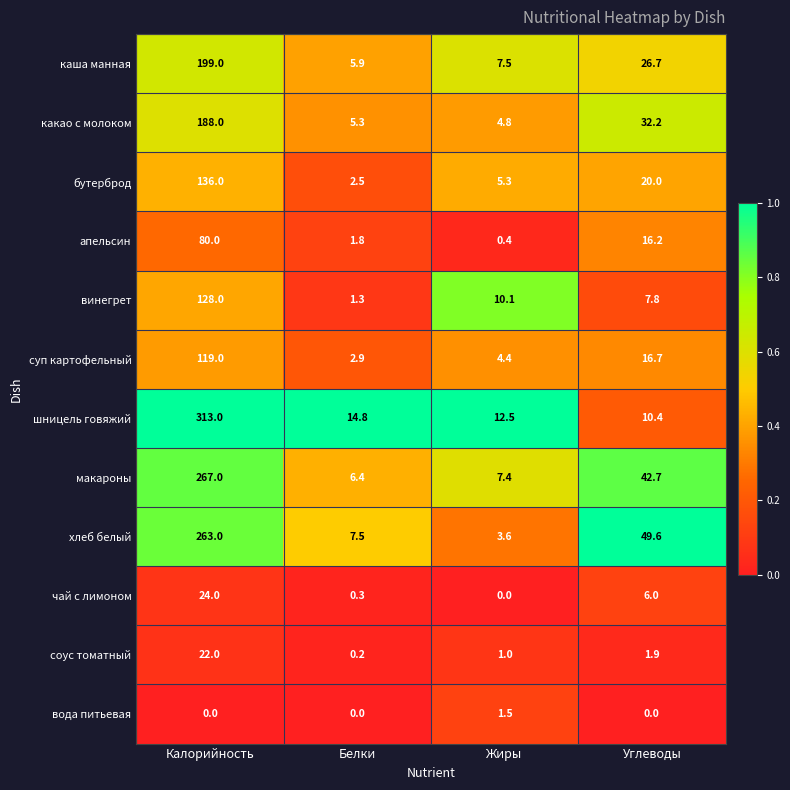

Which series has the largest total across all categories?

шницель говяжий